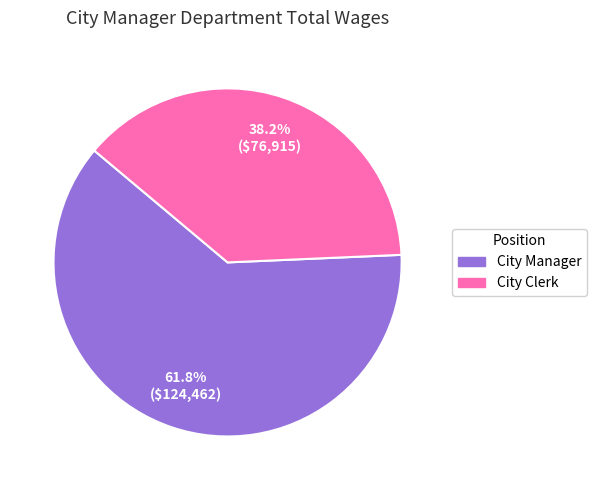

To the nearest percent, what portion does City Clerk represent?

38%